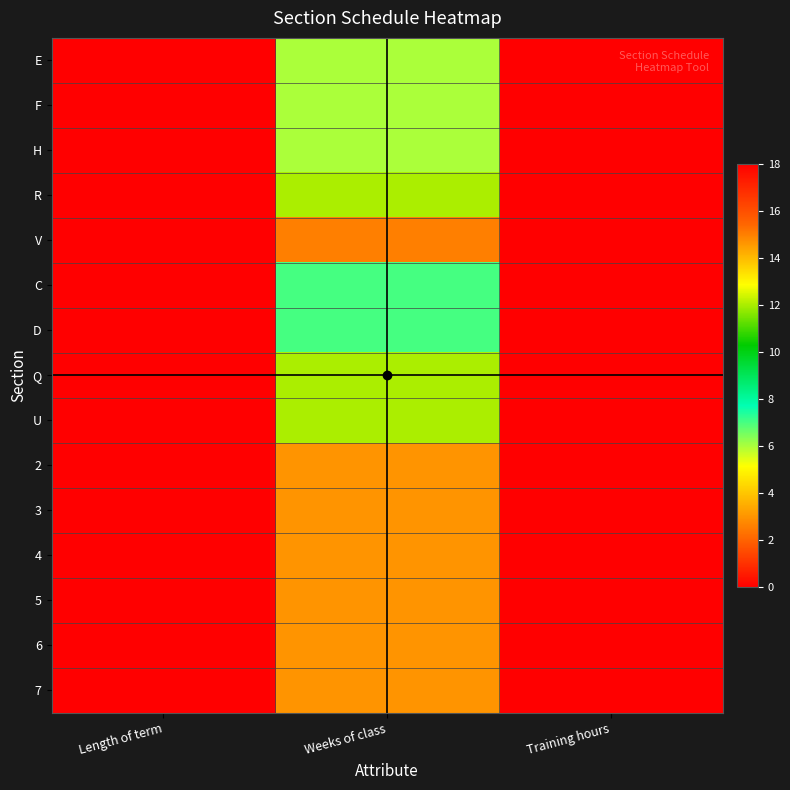

What is the spread (max minus min) of values at Weeks of class?

12